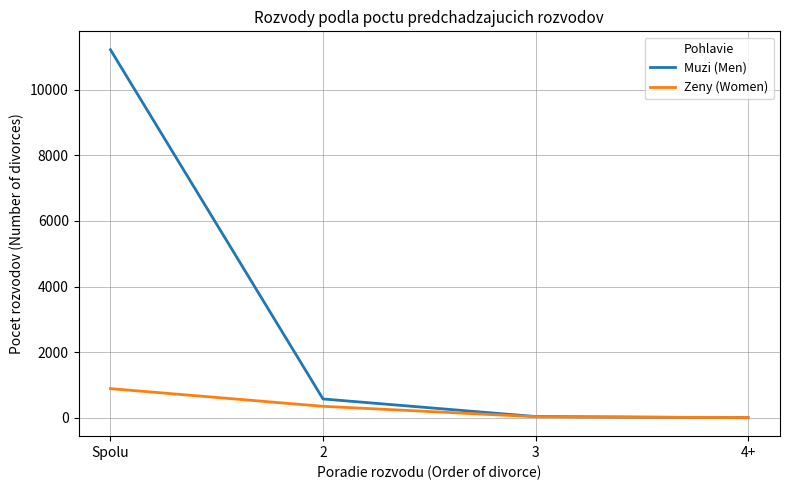

What is the difference between the second highest and minimum values in the Zeny (Women) series?

344